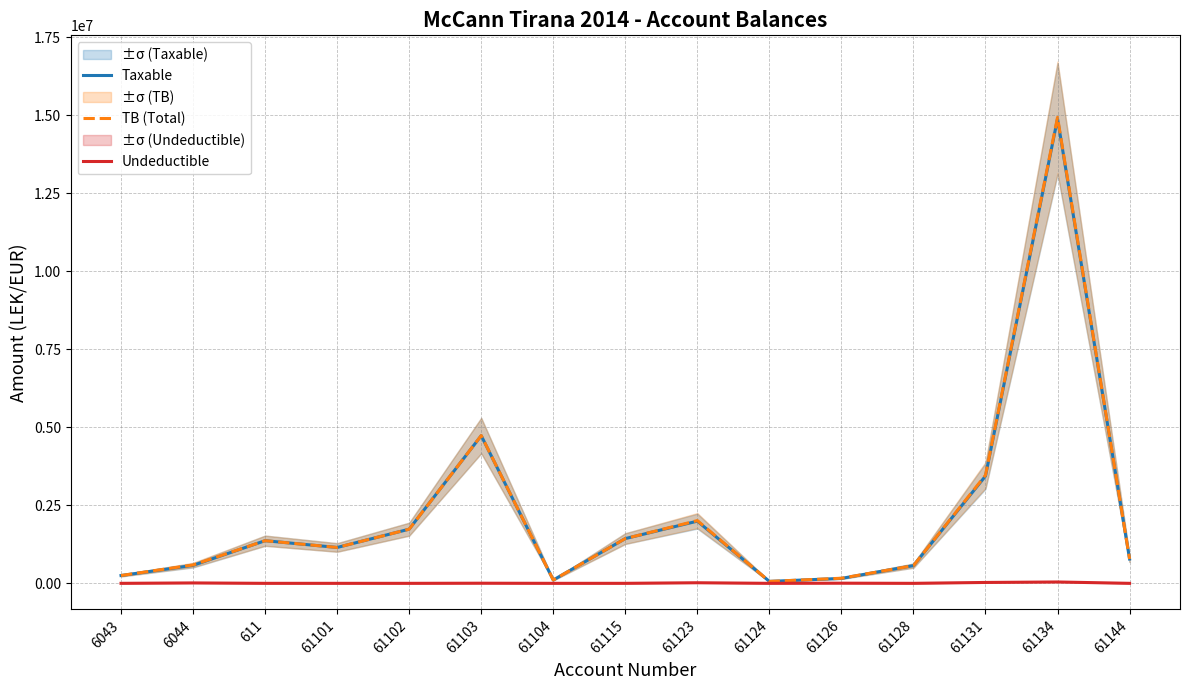

True or false: Taxable and Undeductible intersect in this chart.

False